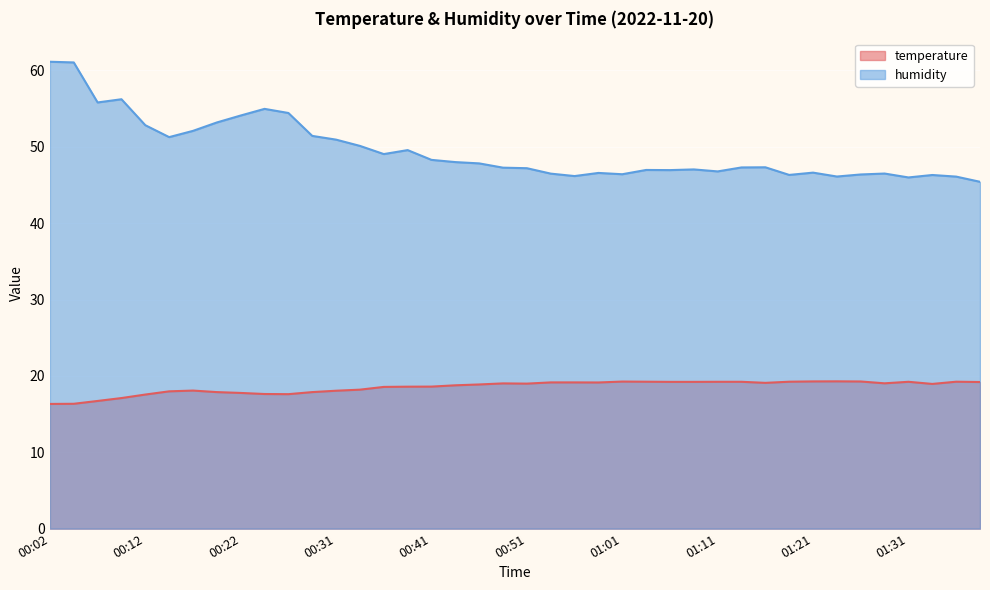

Which category has the lowest value in the temperature series?

00:02